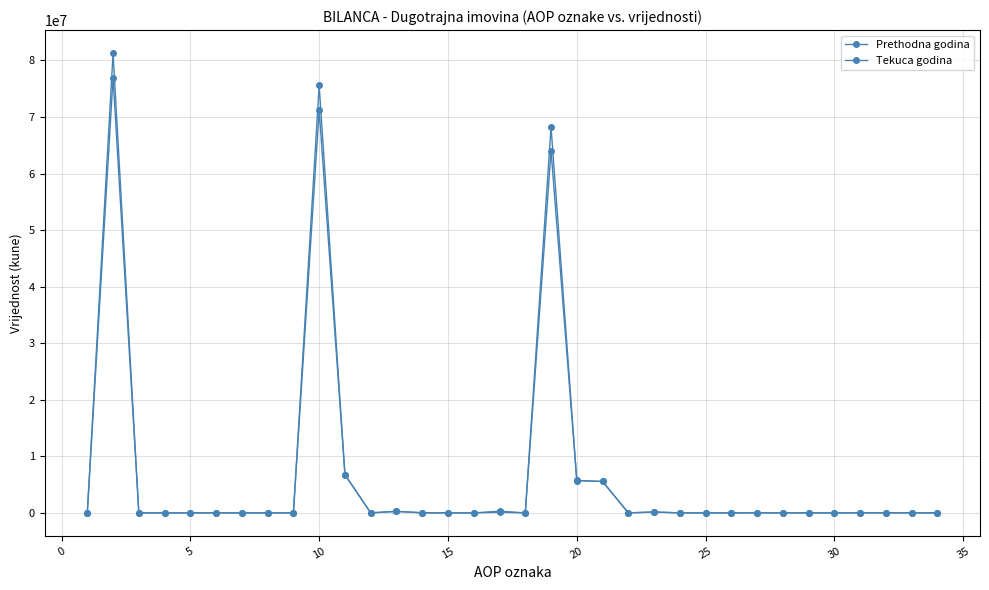

How many data points in Tekuca godina are above 0?

13